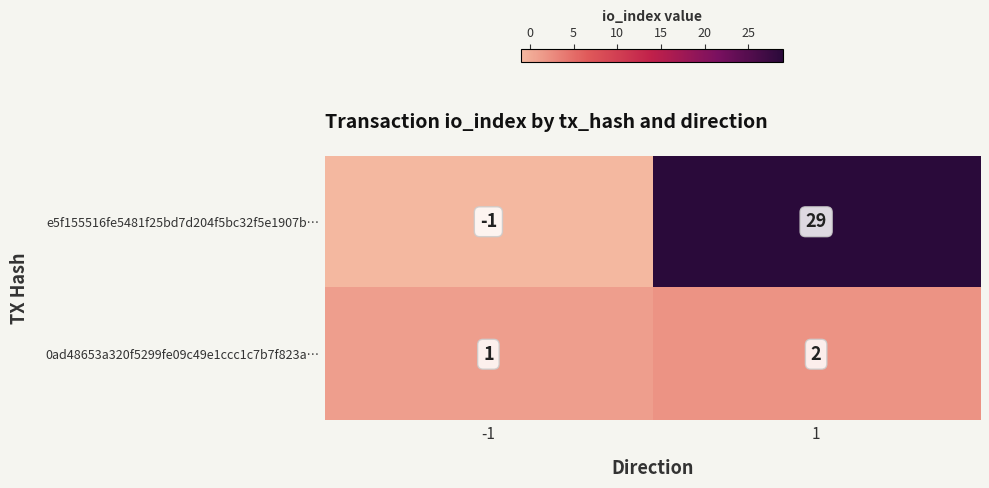

Which series has the largest total across all categories?

e5f155516fe5481f25bd7d204f5bc32f5e1907b…